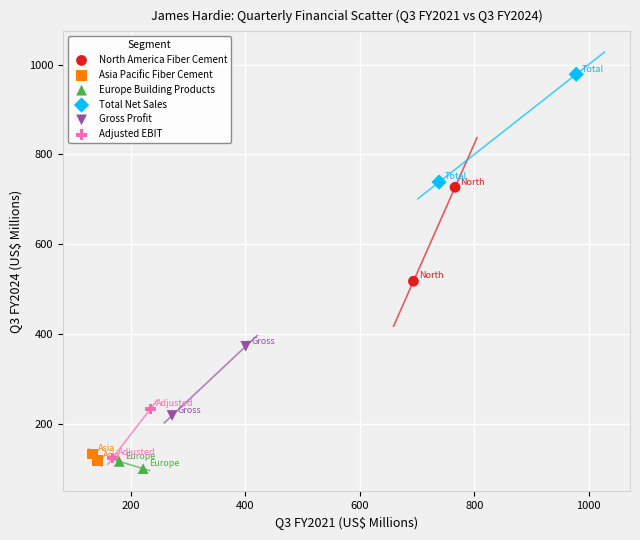

Which series has the widest spread of Y values?

Total Net Sales